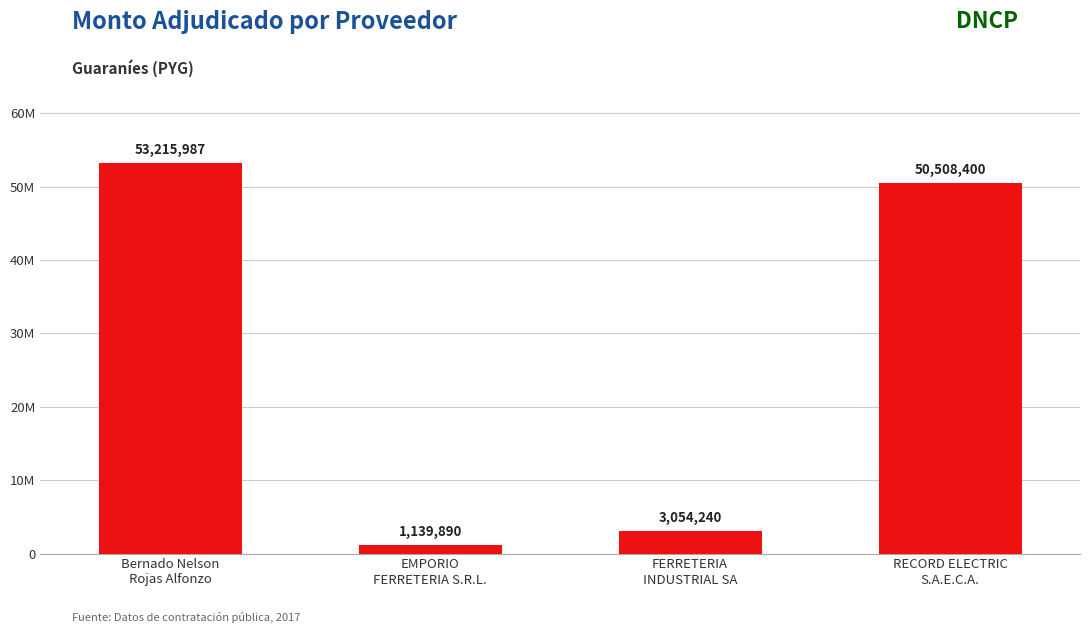

Approximately how many times larger is the value at RECORD ELECTRIC
S.A.E.C.A. compared to Bernado Nelson
Rojas Alfonzo?

0.9